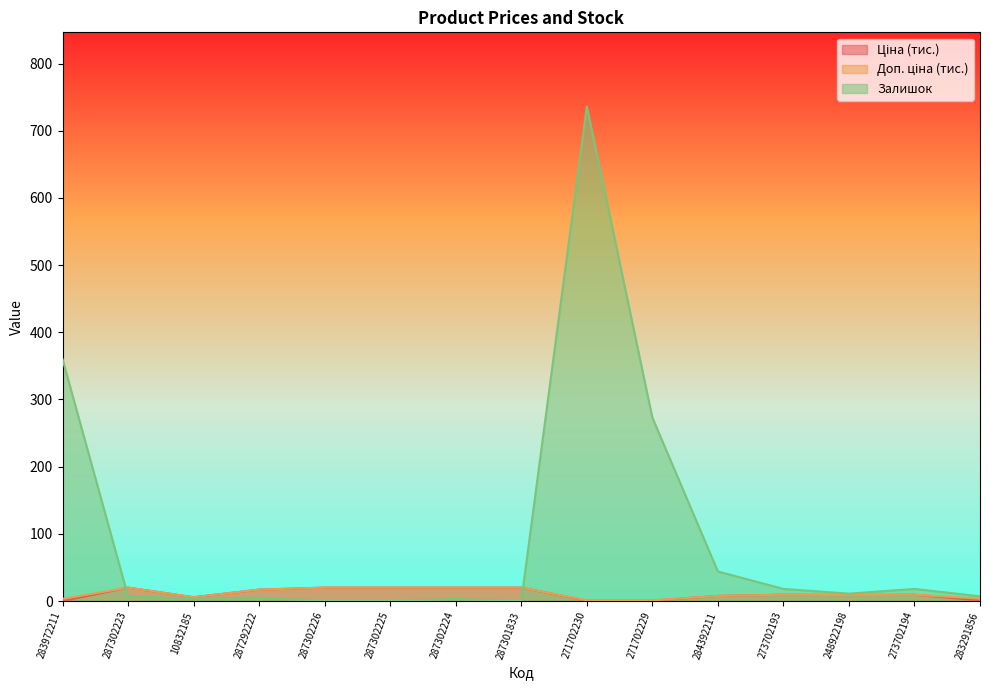

True or false: Ціна and Доп. ціна cross at least once.

False